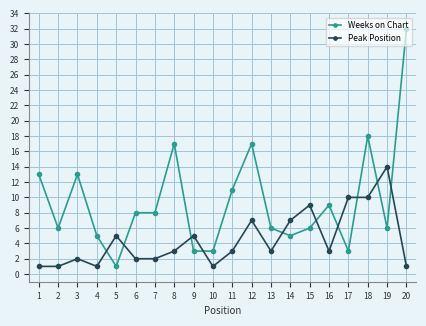

Is it true that Weeks on Chart equals 3 at 9?

True